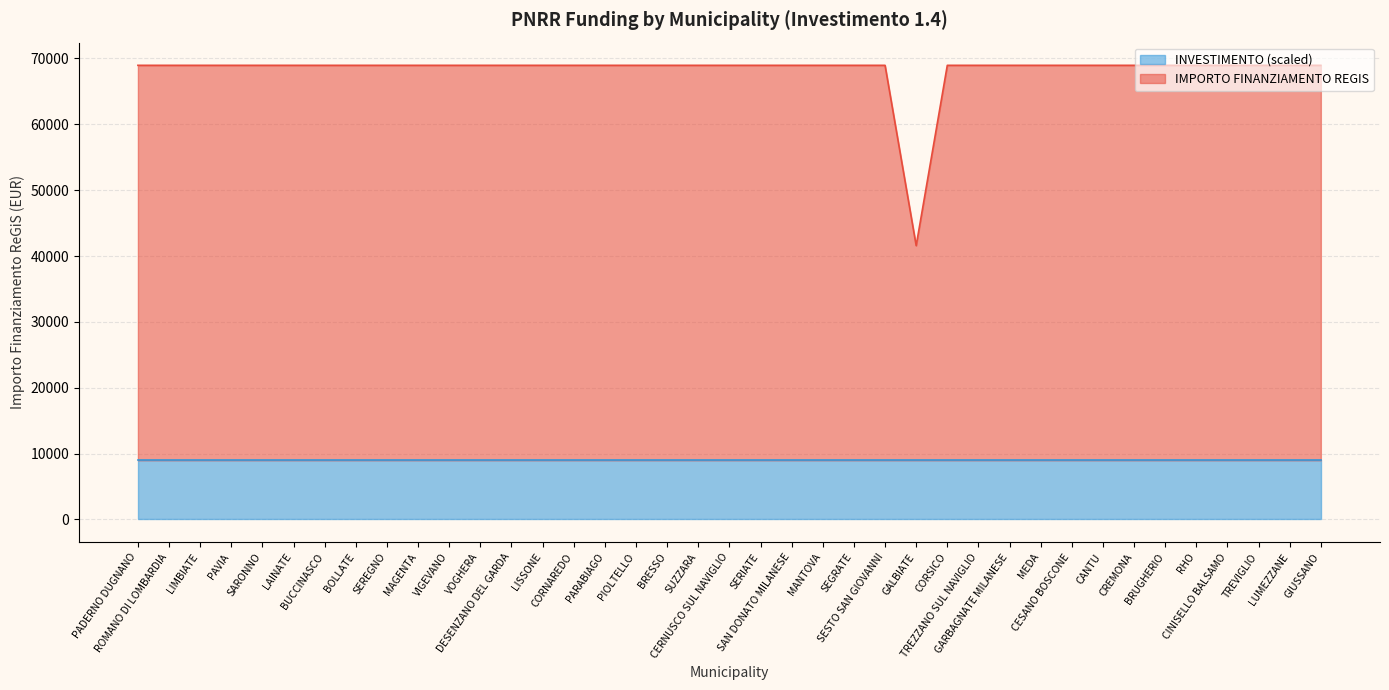

List the labels in order of value, largest first.

PADERNO DUGNANO, ROMANO DI LOMBARDIA, LIMBIATE, PAVIA, SARONNO, LAINATE, BUCCINASCO, BOLLATE, SEREGNO, MAGENTA, VIGEVANO, VOGHERA, DESENZANO DEL GARDA, LISSONE, CORNAREDO, PARABIAGO, PIOLTELLO, BRESSO, SUZZARA, CERNUSCO SUL NAVIGLIO, SERIATE, SAN DONATO MILANESE, MANTOVA, SEGRATE, SESTO SAN GIOVANNI, CORSICO, TREZZANO SUL NAVIGLIO, GARBAGNATE MILANESE, MEDA, CESANO BOSCONE, CANTU, CREMONA, BRUGHERIO, RHO, CINISELLO BALSAMO, TREVIGLIO, LUMEZZANE, GIUSSANO, GALBIATE